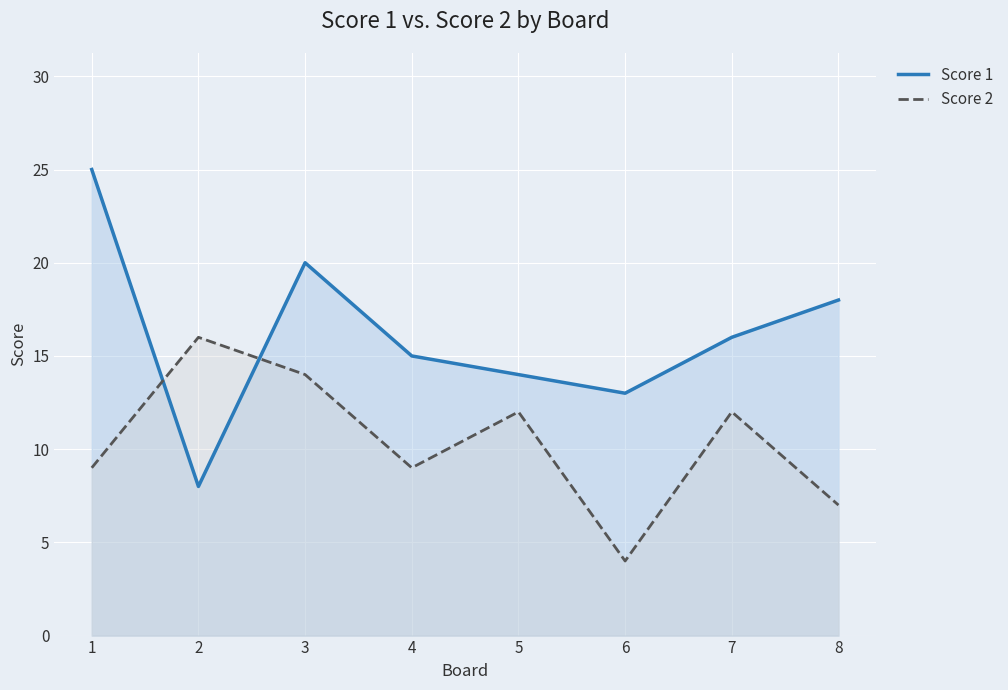

What is the sum of the Score 1 values at 4 and 6?

28